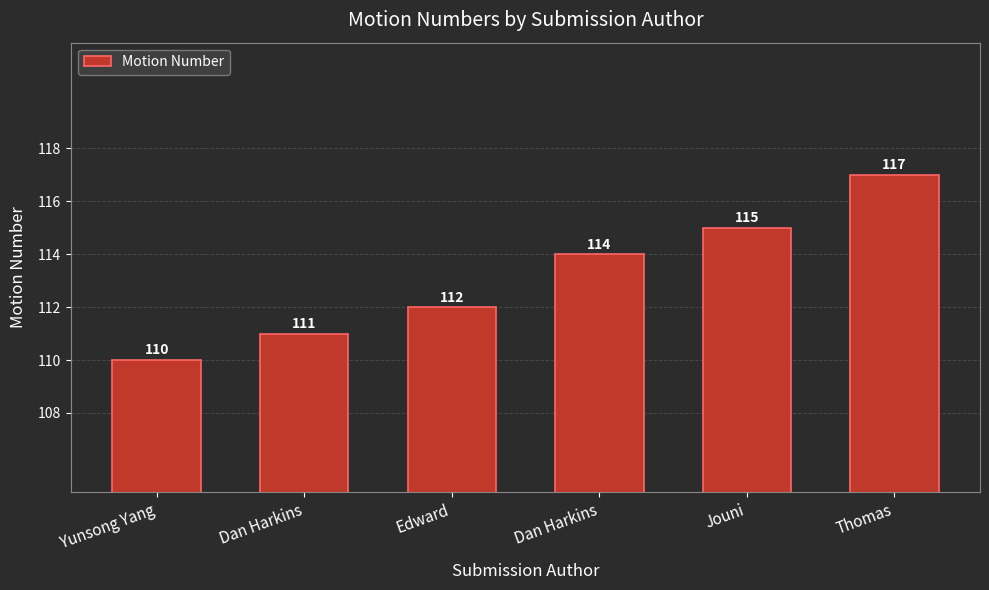

Reading left to right, extract all data points from this chart.

Yunsong Yang=110	Dan Harkins=111	Edward=112	Dan Harkins=114	Jouni=115	Thomas=117